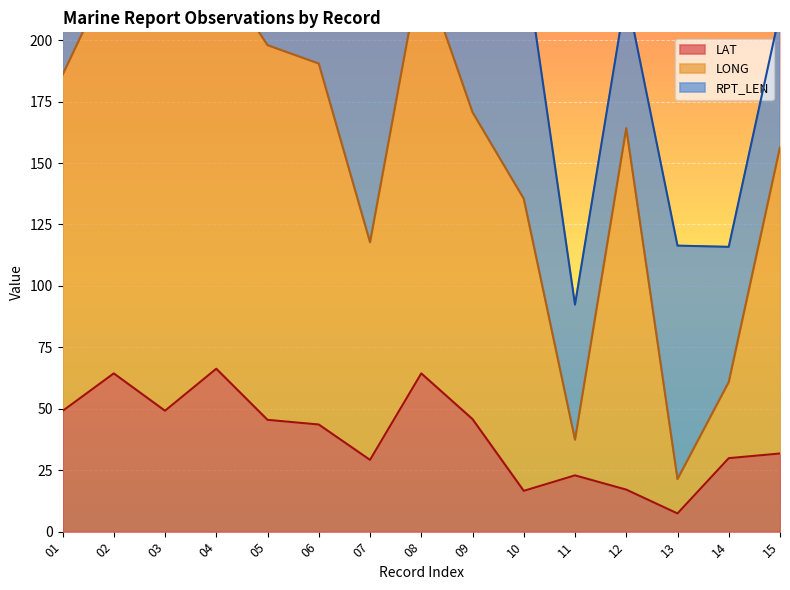

What is the spread (max minus min) of values at 10?

118.9